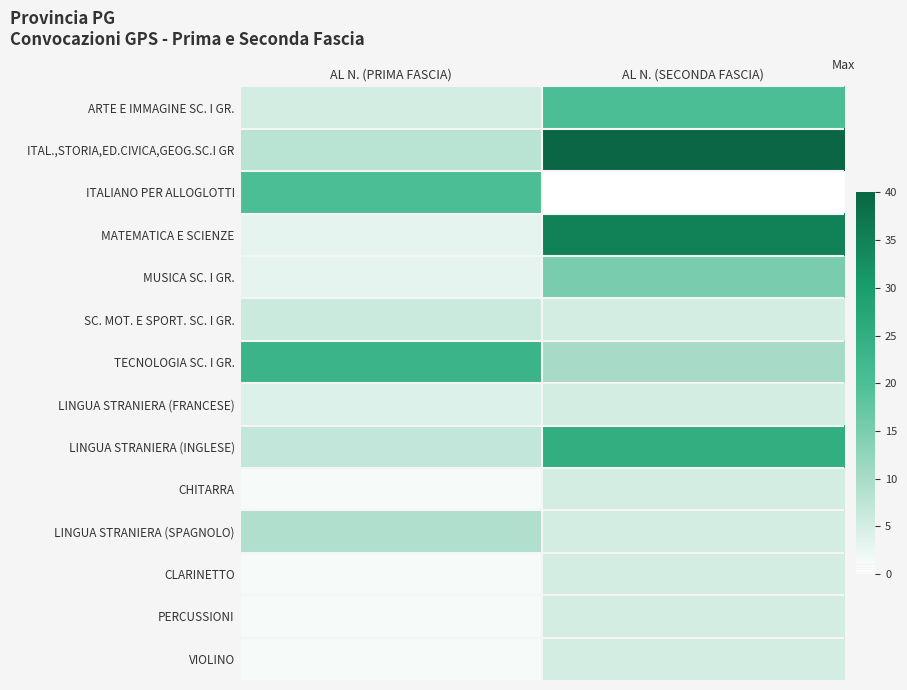

At how many categories does at least one series exceed 2?

2